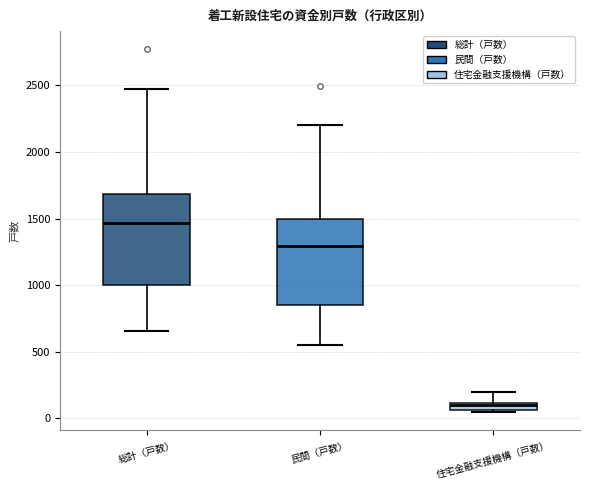

Which box has the lowest median line?

住宅金融支援機構（戸数）